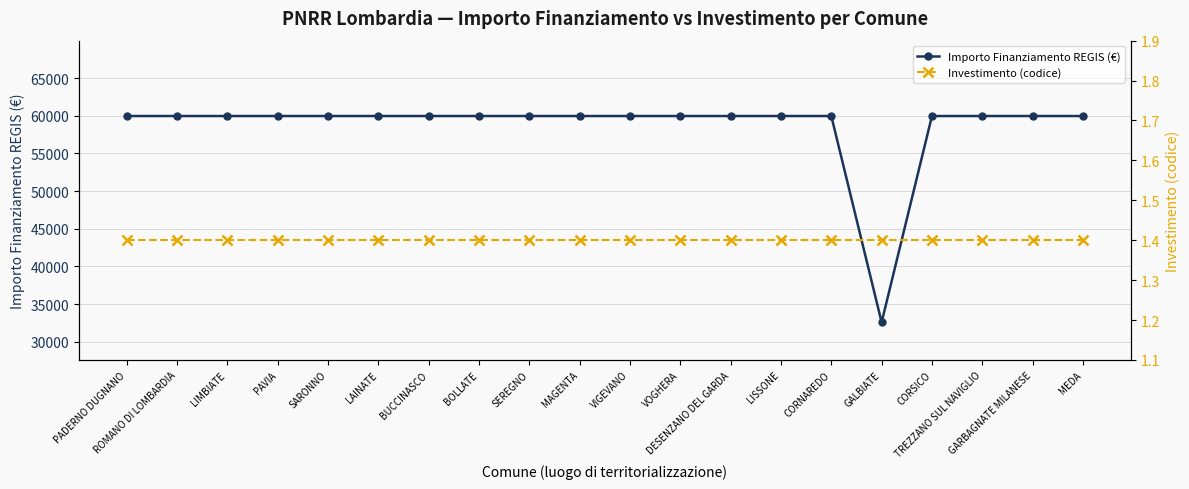

The Importo Finanziamento REGIS (€) series shows 24514.7 at DESENZANO DEL GARDA. True or false?

False